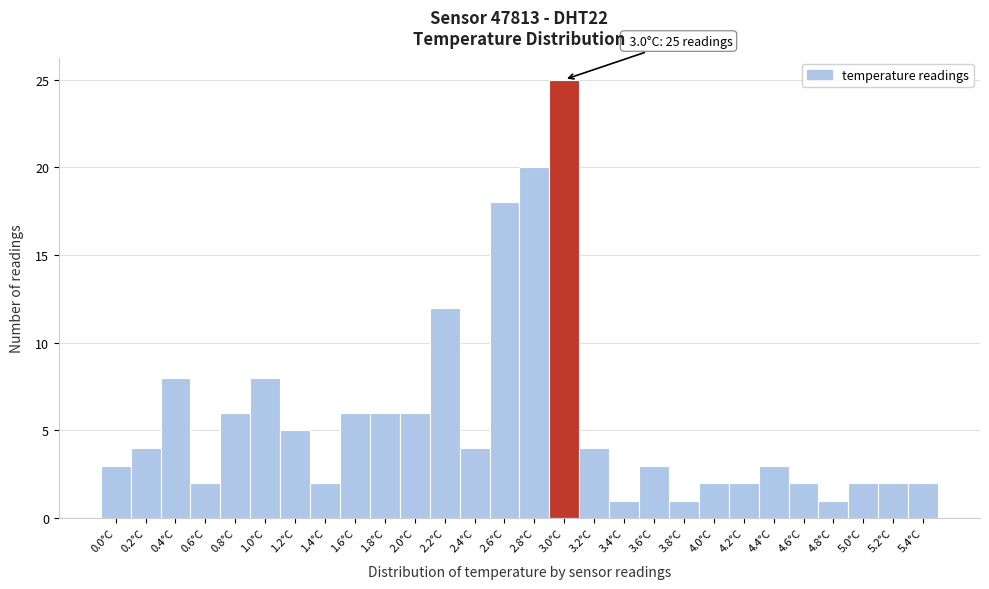

Reading left to right, transcribe all the data shown in this chart.

0.0°C=3	0.2°C=4	0.4°C=8	0.6°C=2	0.8°C=6	1.0°C=8	1.2°C=5	1.4°C=2	1.6°C=6	1.8°C=6	2.0°C=6	2.2°C=12	2.4°C=4	2.6°C=18	2.8°C=20	3.0°C=25	3.2°C=4	3.4°C=1	3.6°C=3	3.8°C=1	4.0°C=2	4.2°C=2	4.4°C=3	4.6°C=2	4.8°C=1	5.0°C=2	5.2°C=2	5.4°C=2